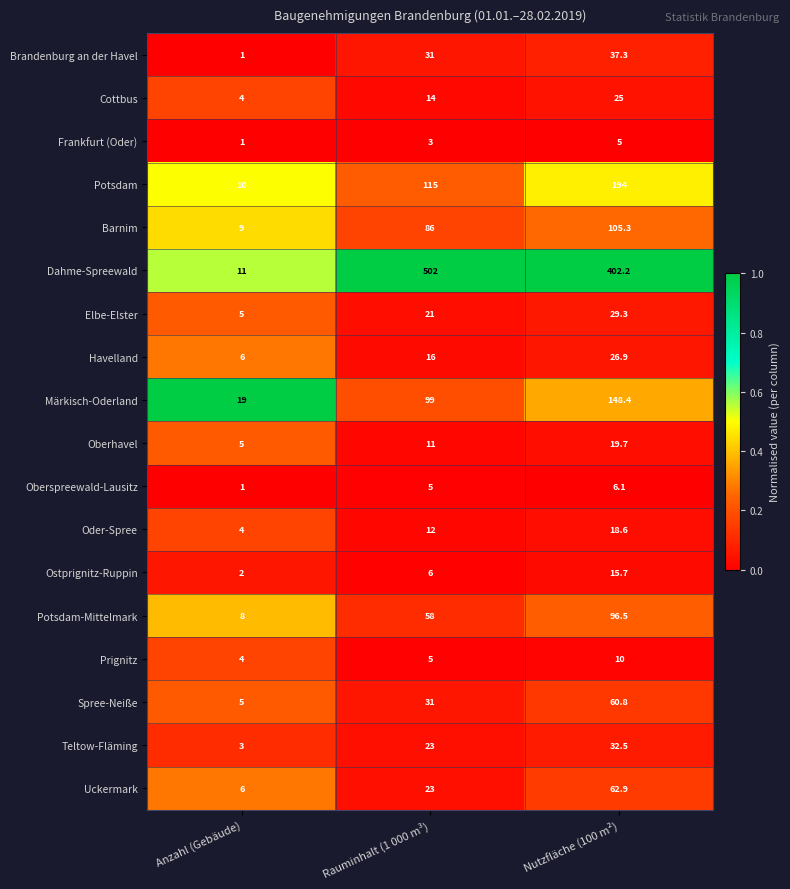

Where is Potsdam-Mittelmark nearest to the value 52?

Rauminhalt (1 000 m³)